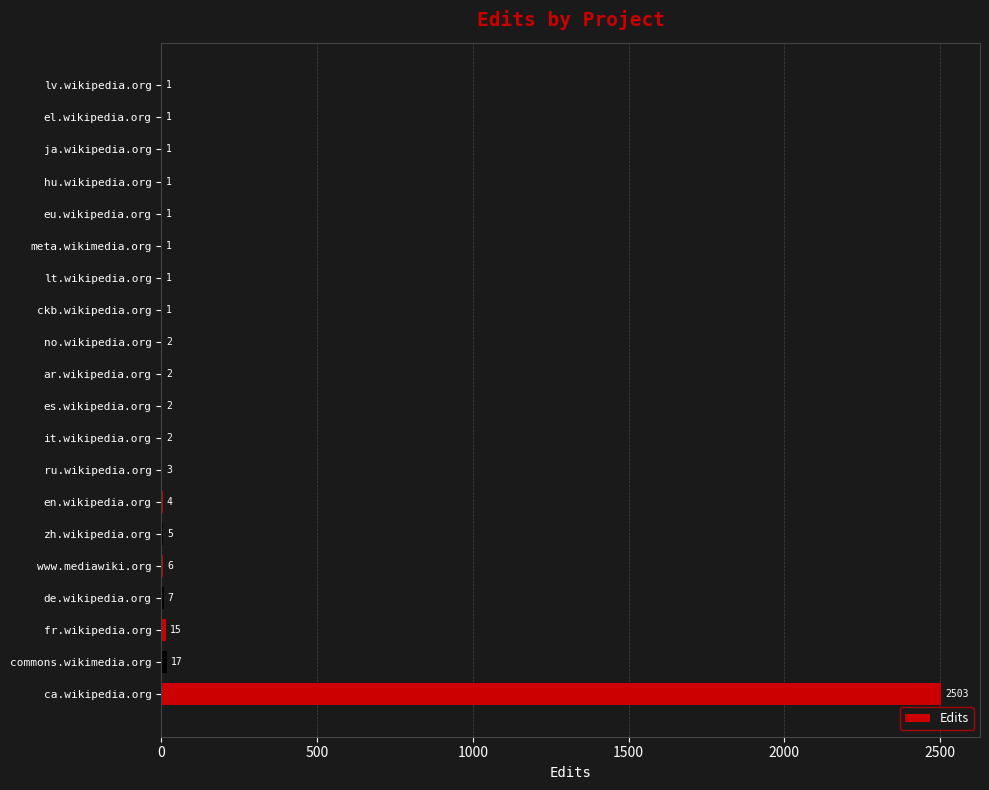

What is the change in value from ca.wikipedia.org to de.wikipedia.org?

-2496